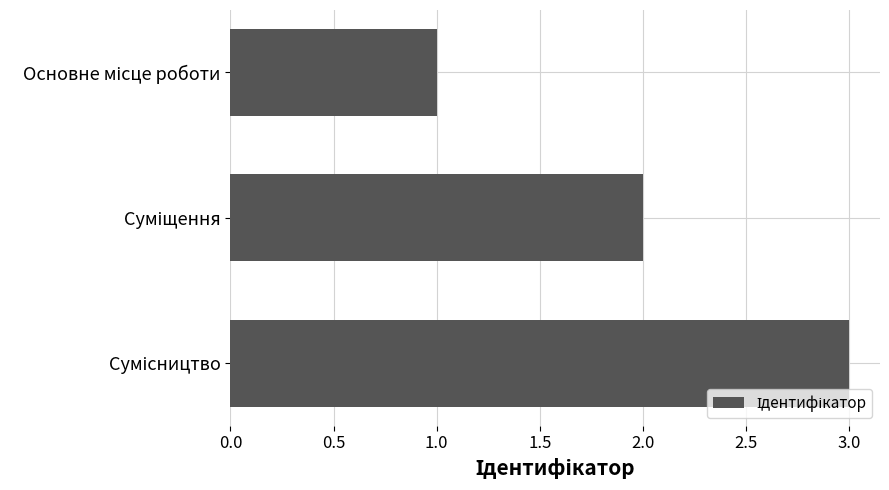

How many data points does each series have?

3